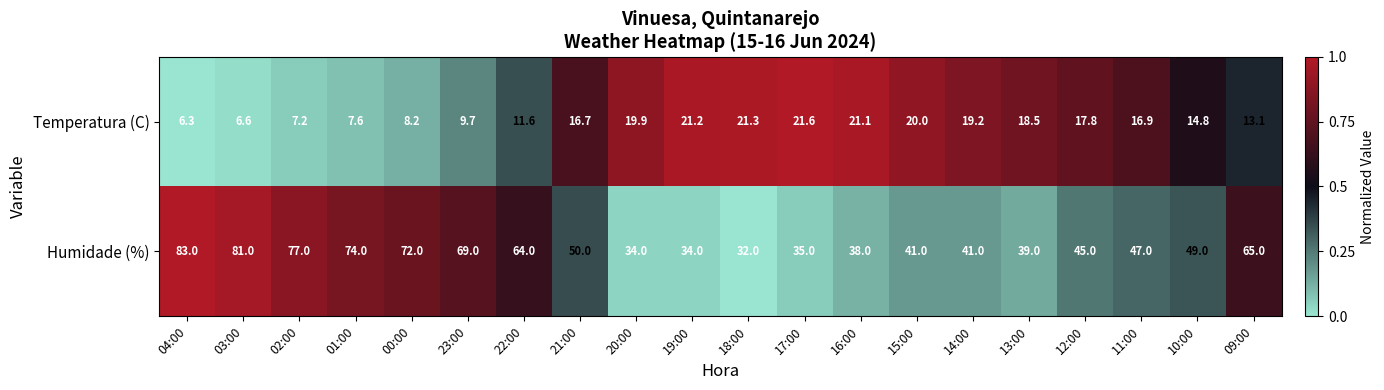

Where is Temperatura (C) nearest to the value 13?

09:00